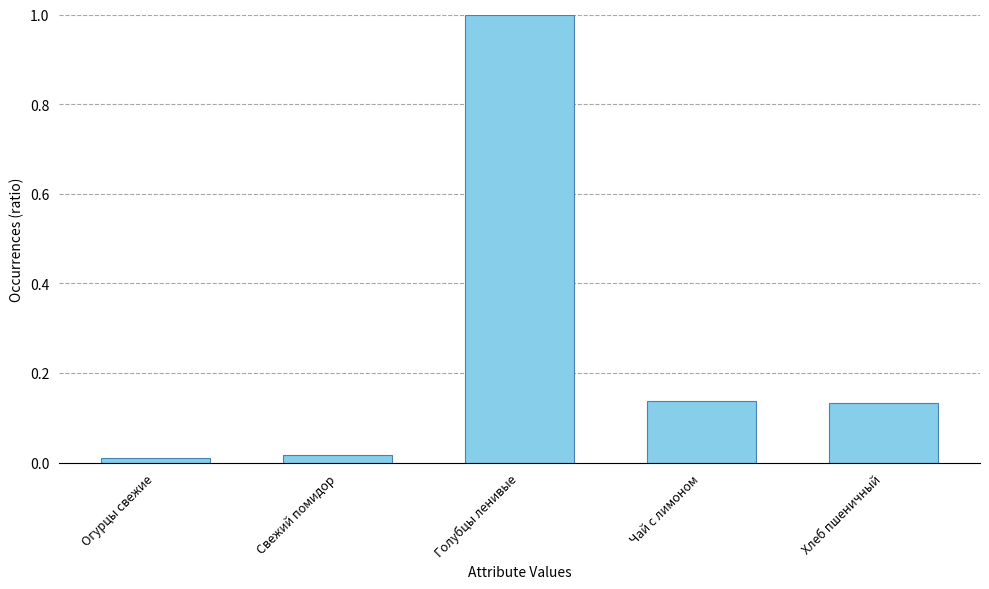

What is the maximum value shown in the chart?

1.0